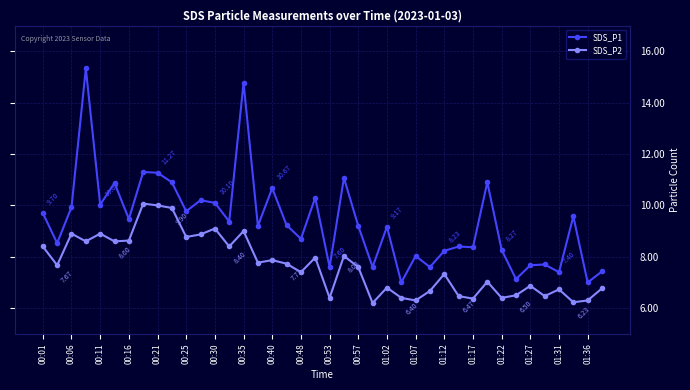

Does the chart have visible grid lines?

Yes